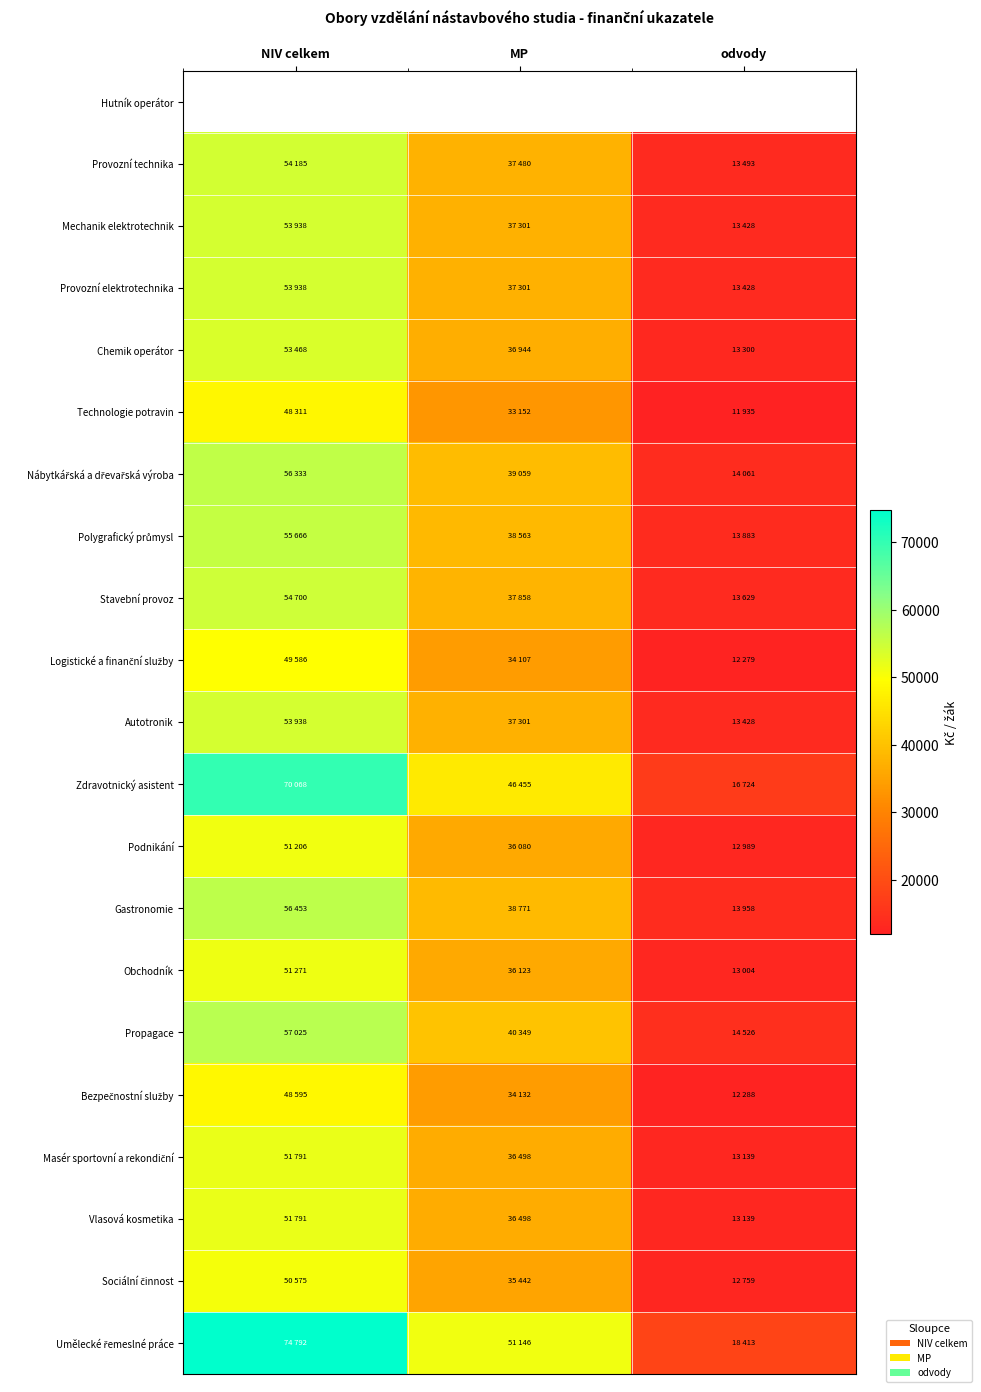

At which category is the sum across all series the highest?

NIV celkem